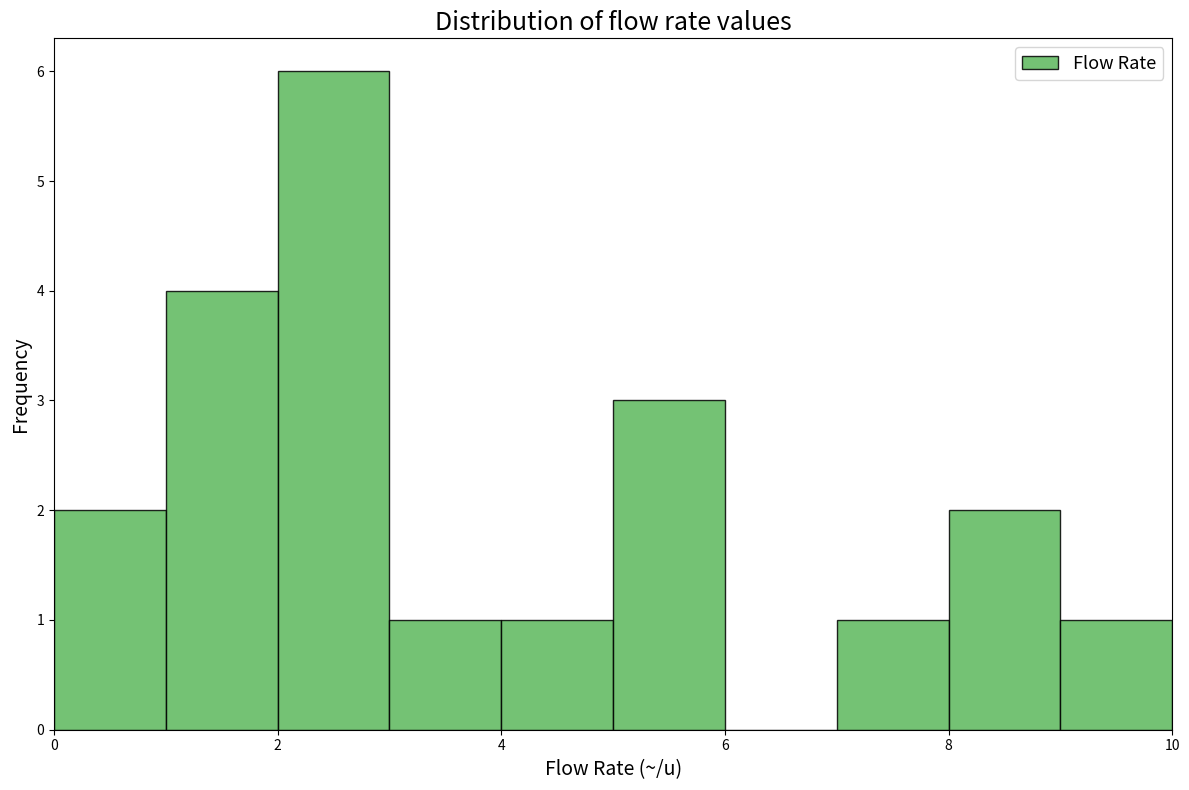

Reading left to right, list every bar in this chart as the range it spans on the x-axis followed by its height. The values are not printed on the chart, so give them approximately, as read against the axis.

0 to 1: 2
1 to 2: 4
2 to 3: 6
3 to 4: 1
4 to 5: 1
5 to 6: 3
6 to 7: 0
7 to 8: 1
8 to 9: 2
9 to 10: 1